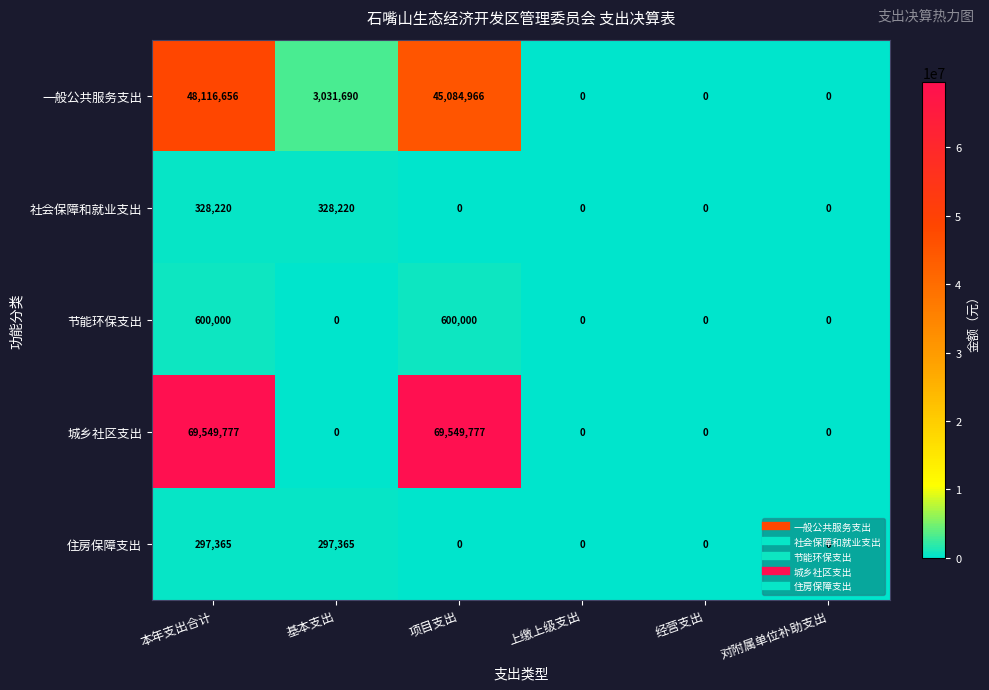

How many categories are shown in the chart?

6